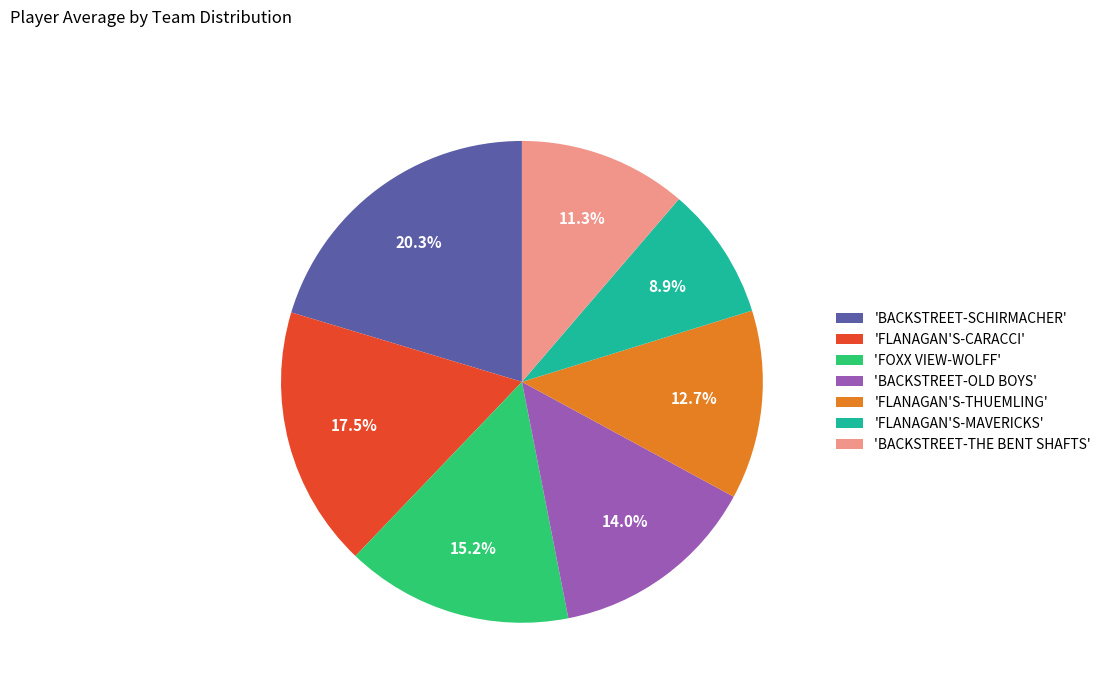

Is 'FLANAGAN'S-CARACCI' the majority of the pie?

No